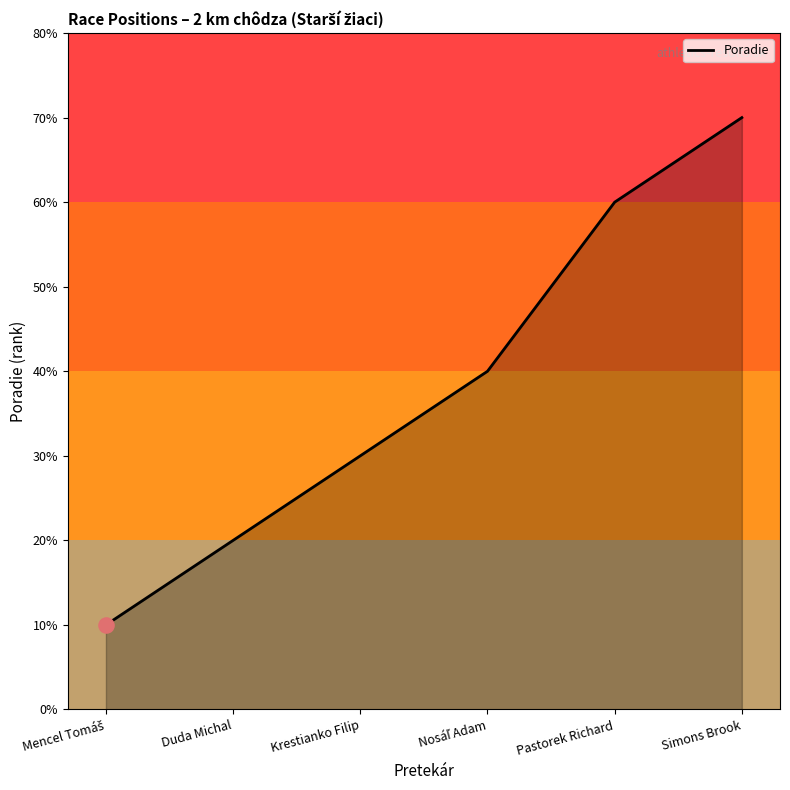

Approximately how many times larger is the value at Pastorek Richard compared to Duda Michal?

3.0